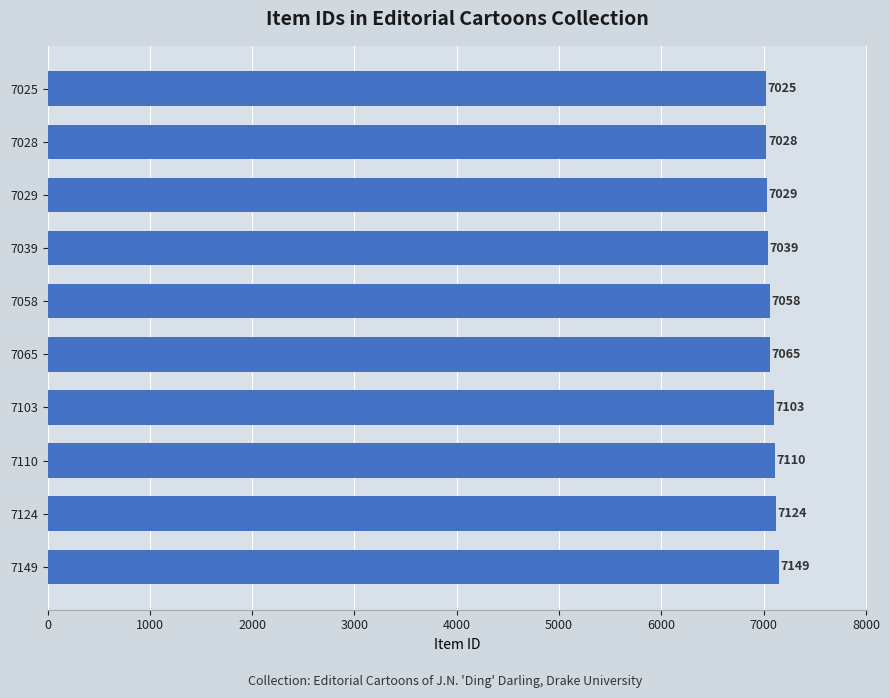

The chart shows a value of 9262 at 7103. True or false?

False